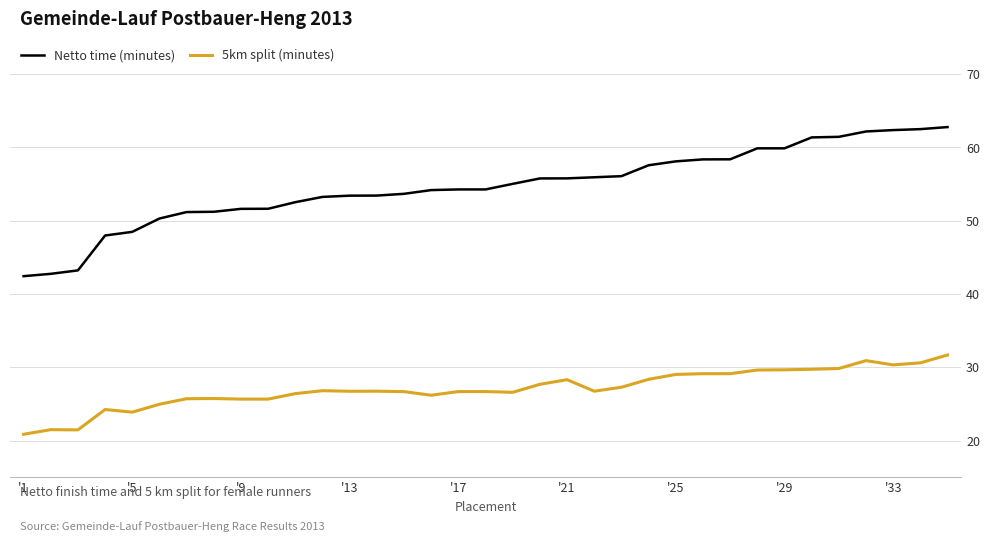

At how many categories does at least one series exceed 25?

35